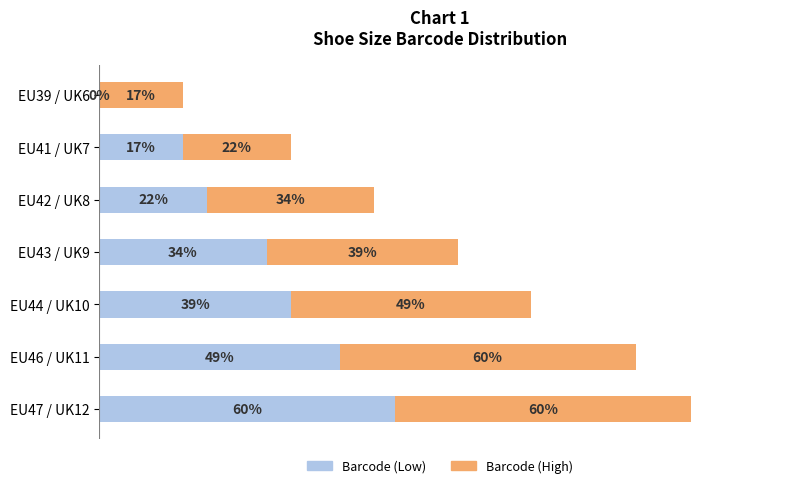

Which category has the highest value in the Barcode (Low) series?

EU47 / UK12